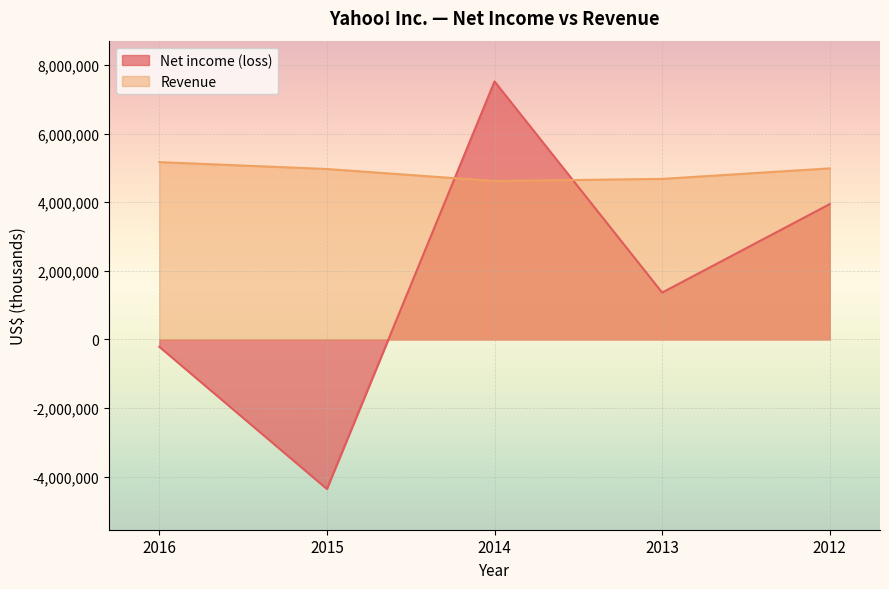

What is the difference between the second highest and second lowest values in the Revenue series?

306186